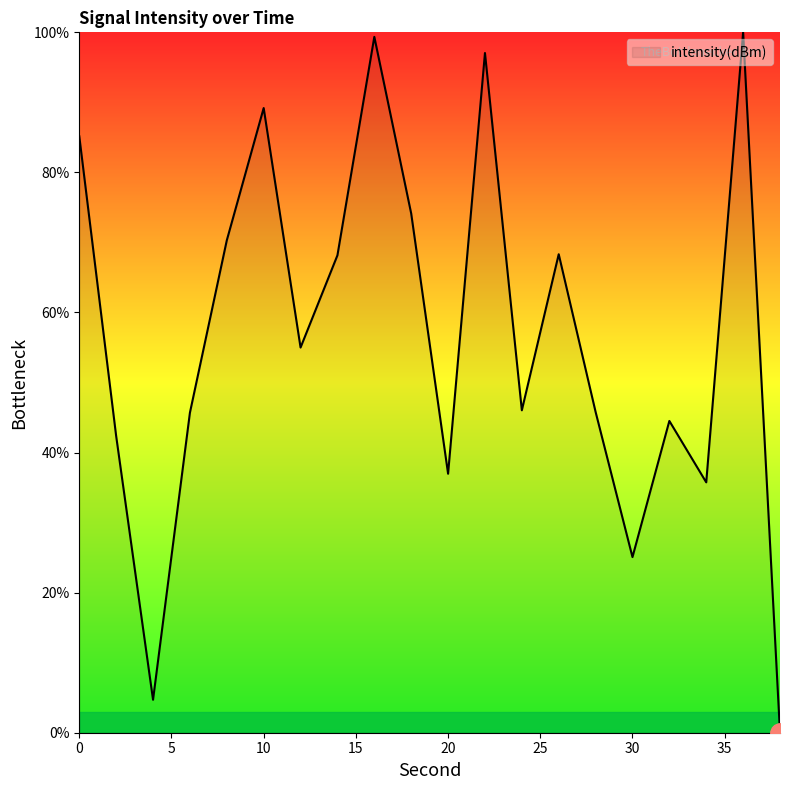

What is the greatest value displayed?

100.0